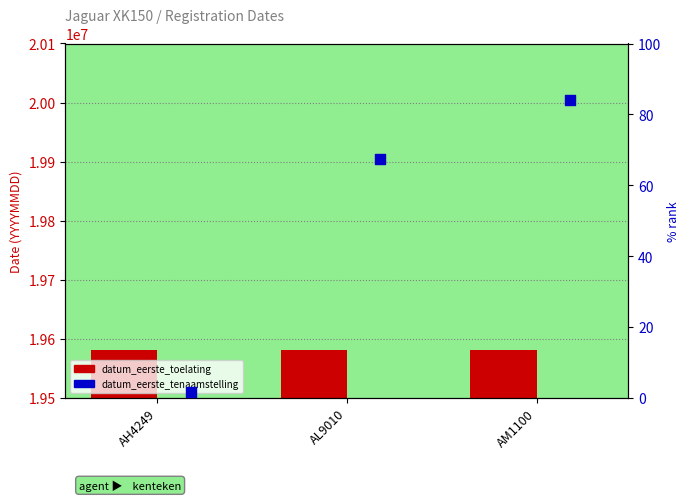

What is the total value across all series at AL9010?

19580982.4